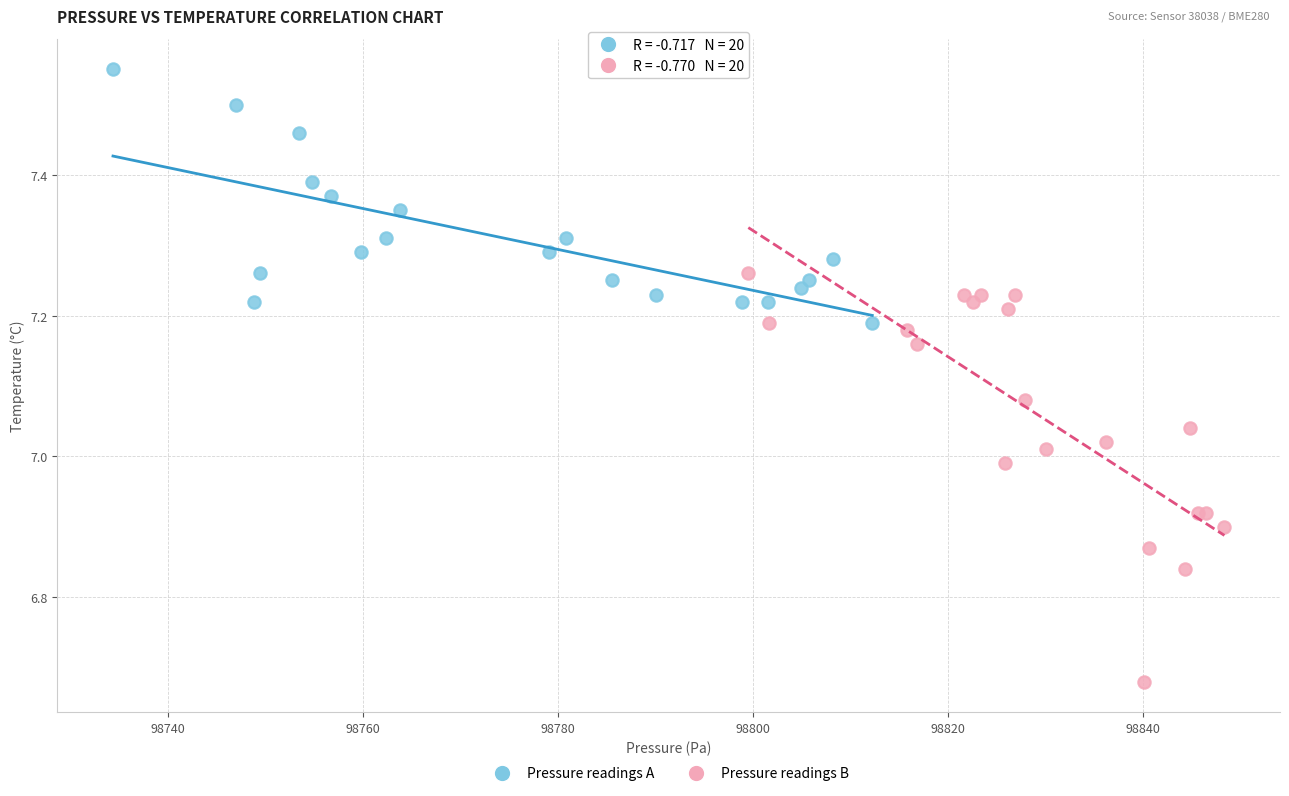

Which series has the largest Y range (max minus min)?

Pressure readings B